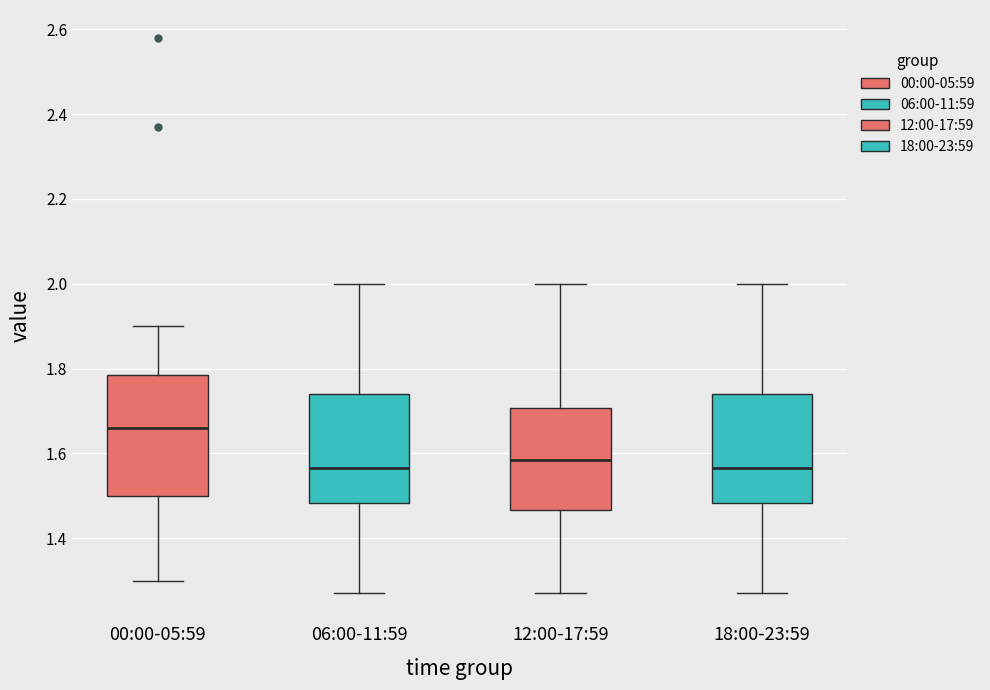

Reading left to right, read every box against the y-axis: the position of its median line, the range the box covers, and the ends of its whiskers. The values are not printed on the chart, so give them approximately, as read against the axis.

00:00-05:59: median 1.66, box 1.50 to 1.78, whiskers 1.30 to 1.90
06:00-11:59: median 1.56, box 1.48 to 1.74, whiskers 1.28 to 2.00
12:00-17:59: median 1.58, box 1.46 to 1.70, whiskers 1.28 to 2.00
18:00-23:59: median 1.56, box 1.48 to 1.74, whiskers 1.28 to 2.00